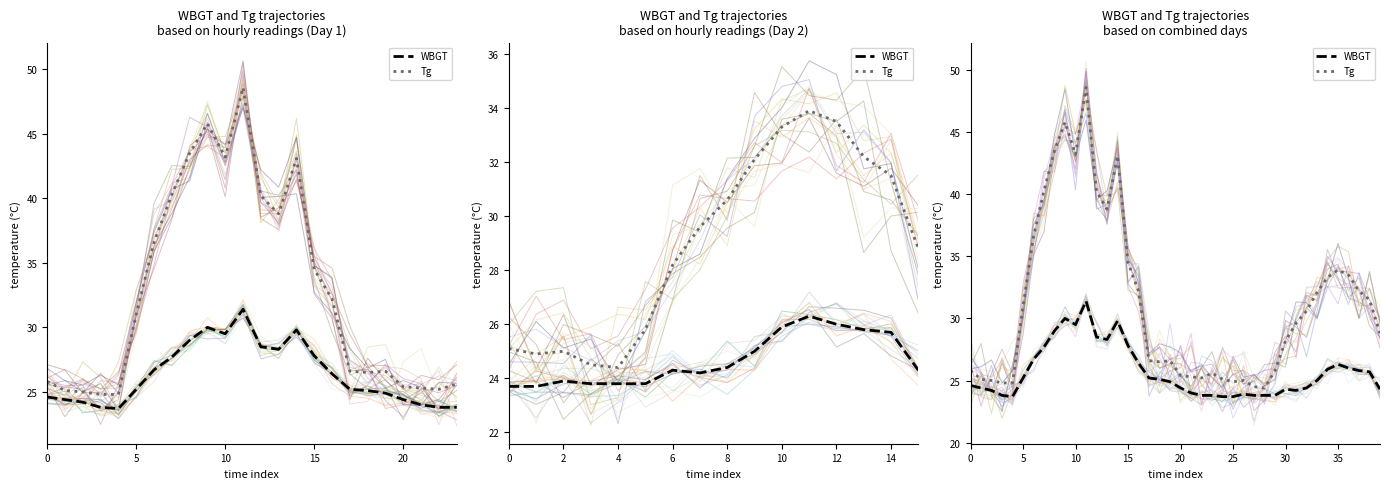

What is the minimum value for WBGT?

23.7